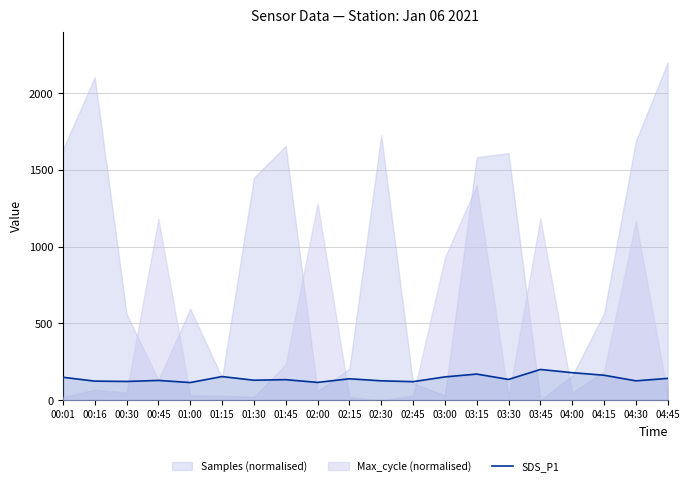

The value at 04:15 is 162.4. True or false?

True